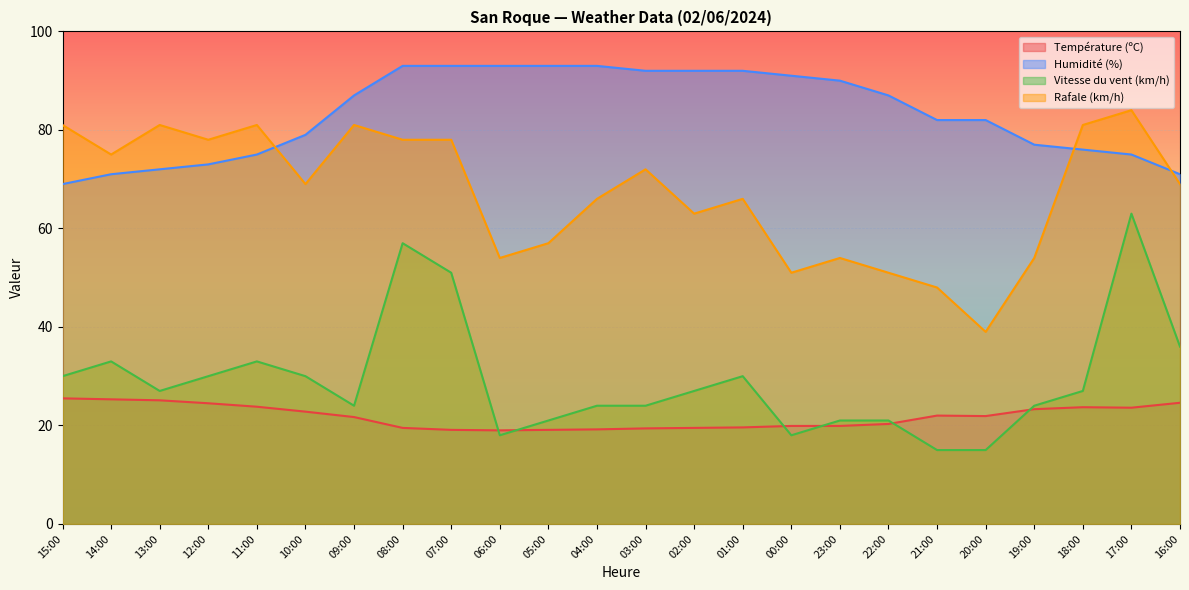

What is the difference between the Rafale (km/h) values at 02:00 and 12:00?

15.0